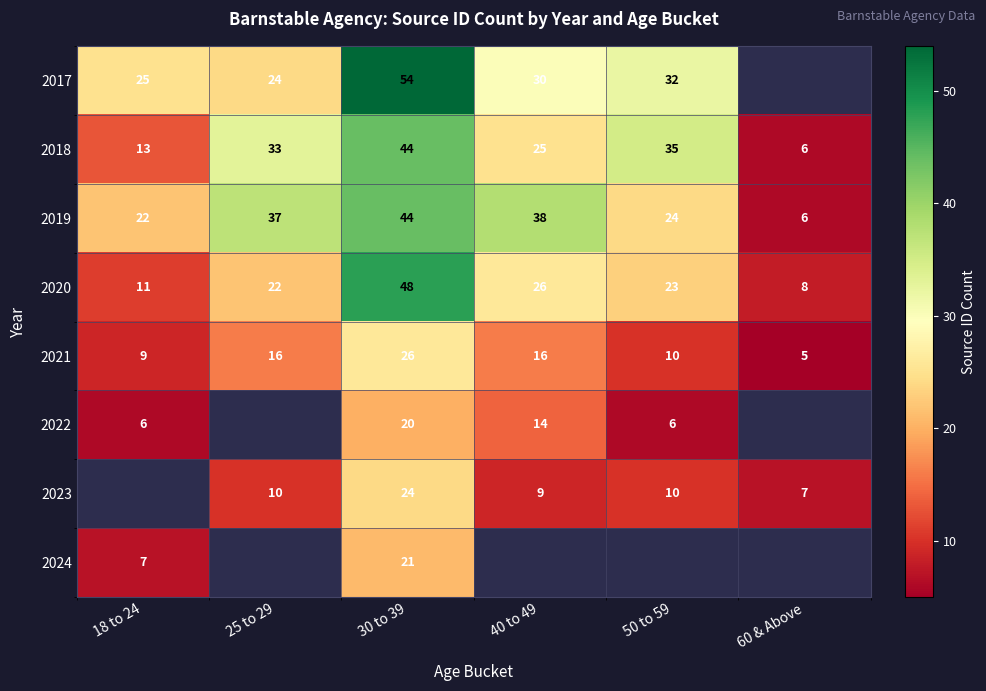

What is the difference between the 2022 values at 30 to 39 and 50 to 59?

14